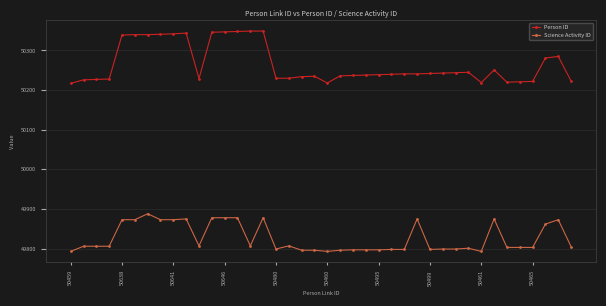

How many lines are shown in the chart?

2